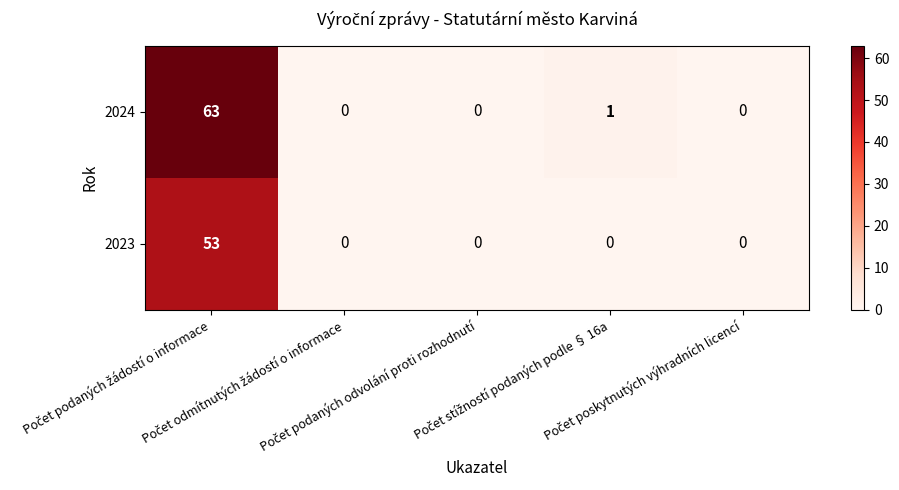

What is the difference between the maximum and second lowest values in the 2024 series?

63